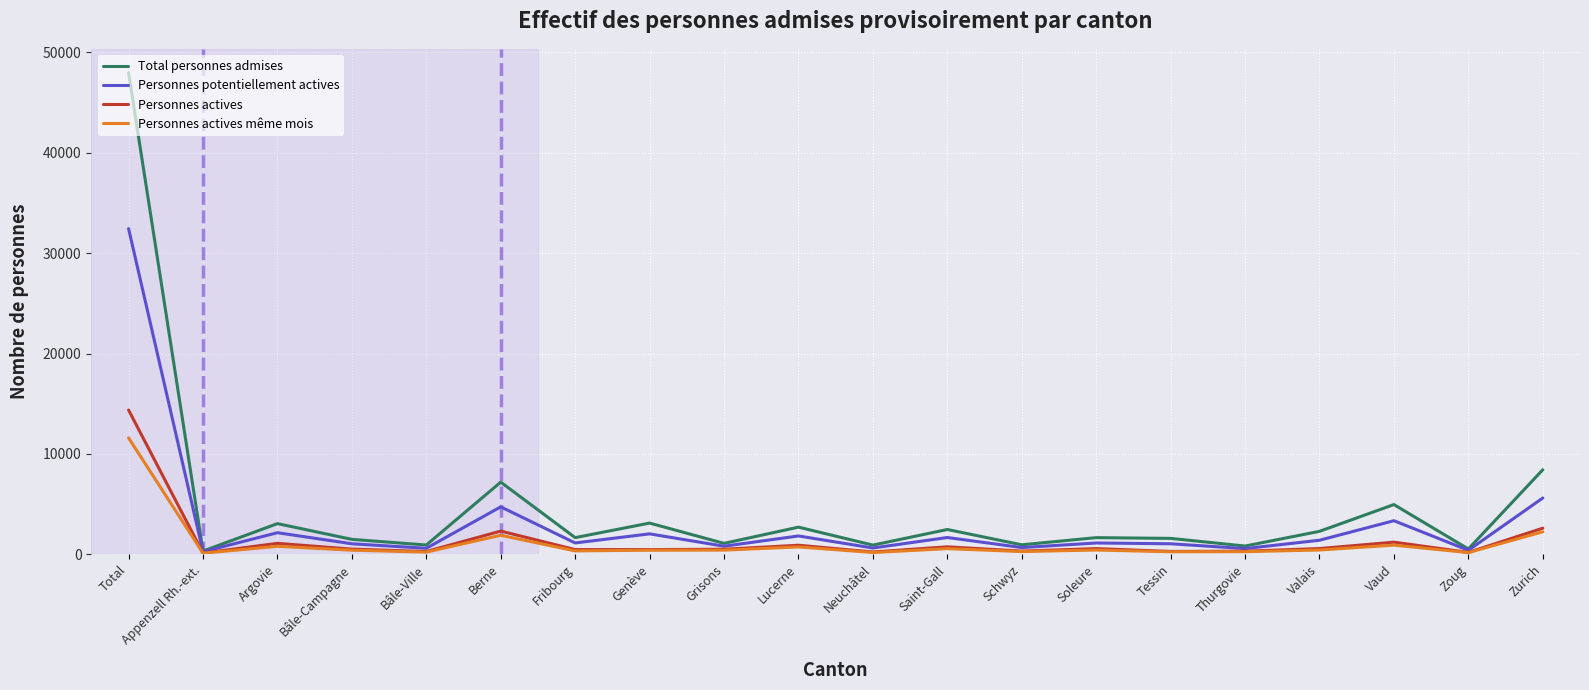

Does the chart display data point markers on the line(s)?

No